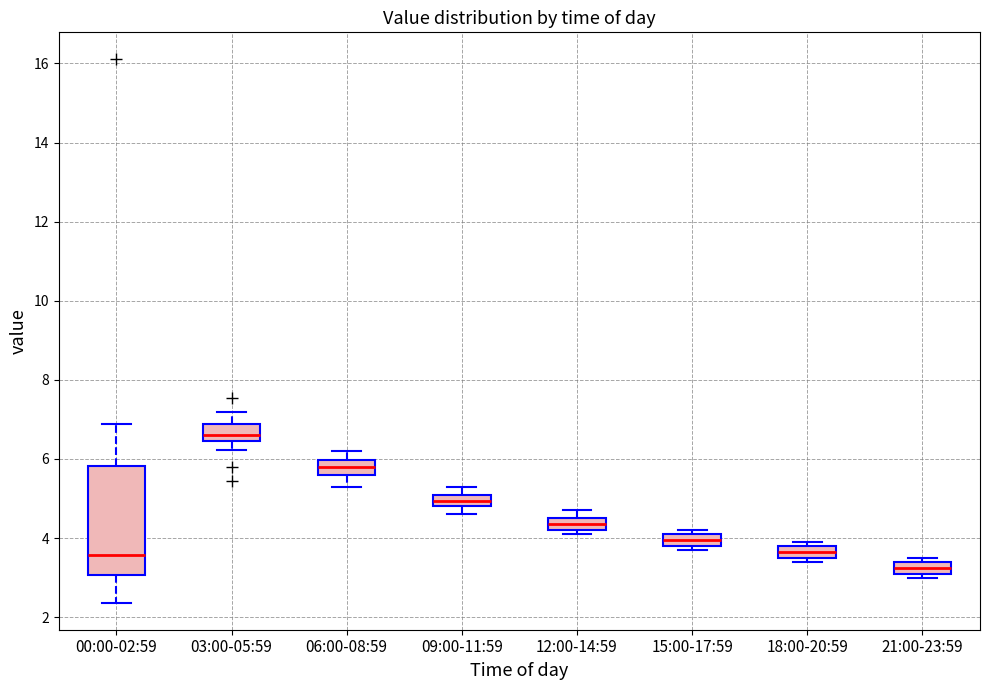

Which box's median line is the lowest?

21:00-23:59